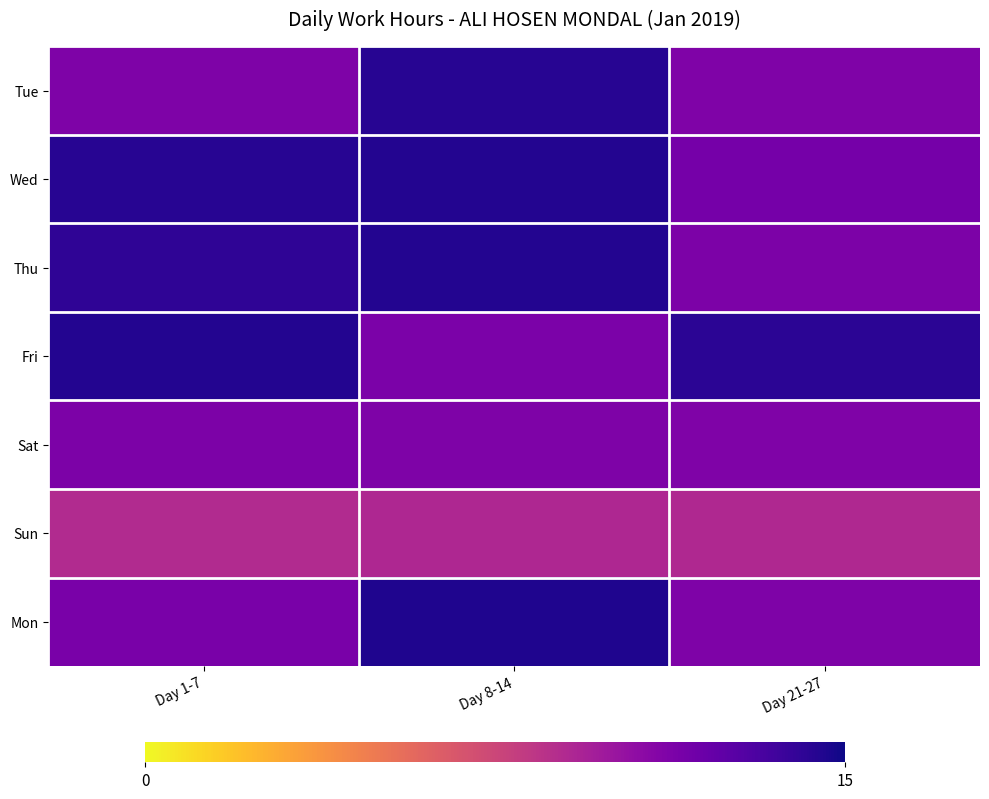

Reading right to left, what are all the values shown in this chart?

Tue: Day 21-27=11.2	Day 8-14=14.3	Day 1-7=11.2
Wed: Day 21-27=11.6	Day 8-14=14.4	Day 1-7=14.3
Thu: Day 21-27=11.3	Day 8-14=14.4	Day 1-7=14.1
Fri: Day 21-27=14.2	Day 8-14=11.3	Day 1-7=14.4
Sat: Day 21-27=11.2	Day 8-14=11.2	Day 1-7=11.3
Sun: Day 21-27=9.0	Day 8-14=9.1	Day 1-7=8.9
Mon: Day 21-27=11.2	Day 8-14=14.5	Day 1-7=11.4